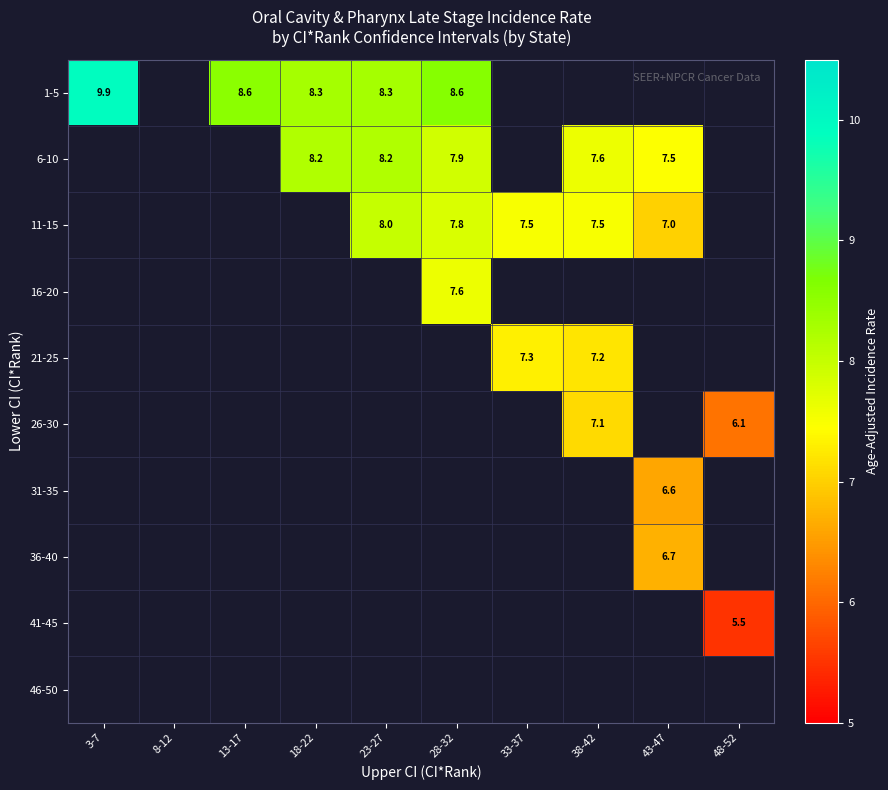

The value of 1-5 at 28-32 is 11.8. True or false?

False